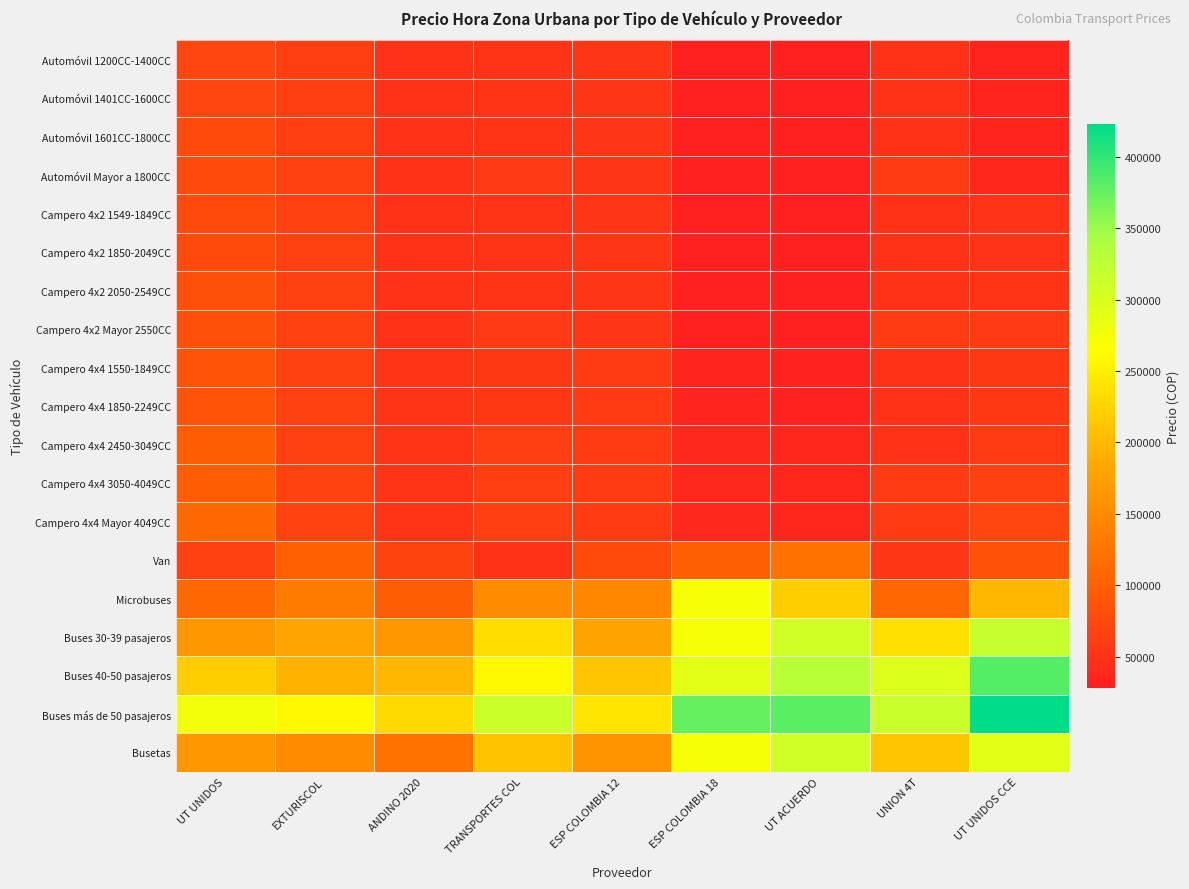

How many data points does each series have?

9